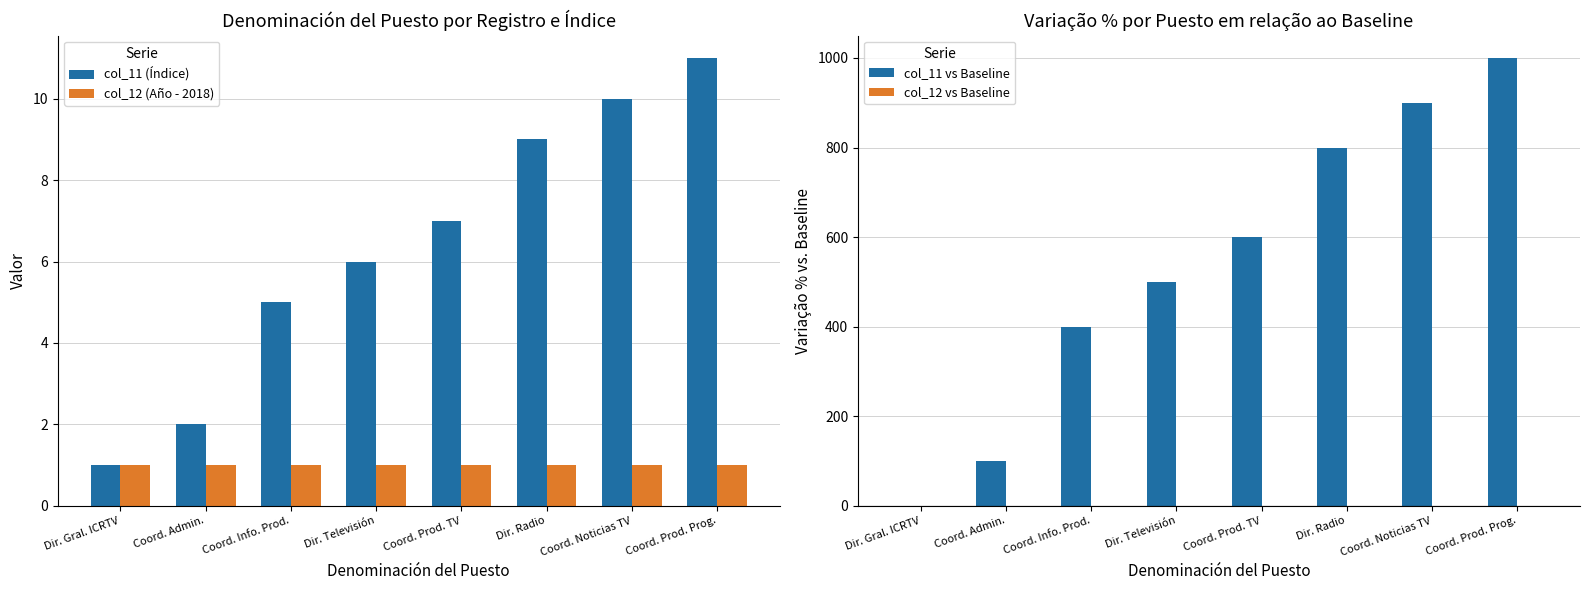

The value of col_11 (Índice) at Dir. Gral. ICRTV is 0. True or false?

False